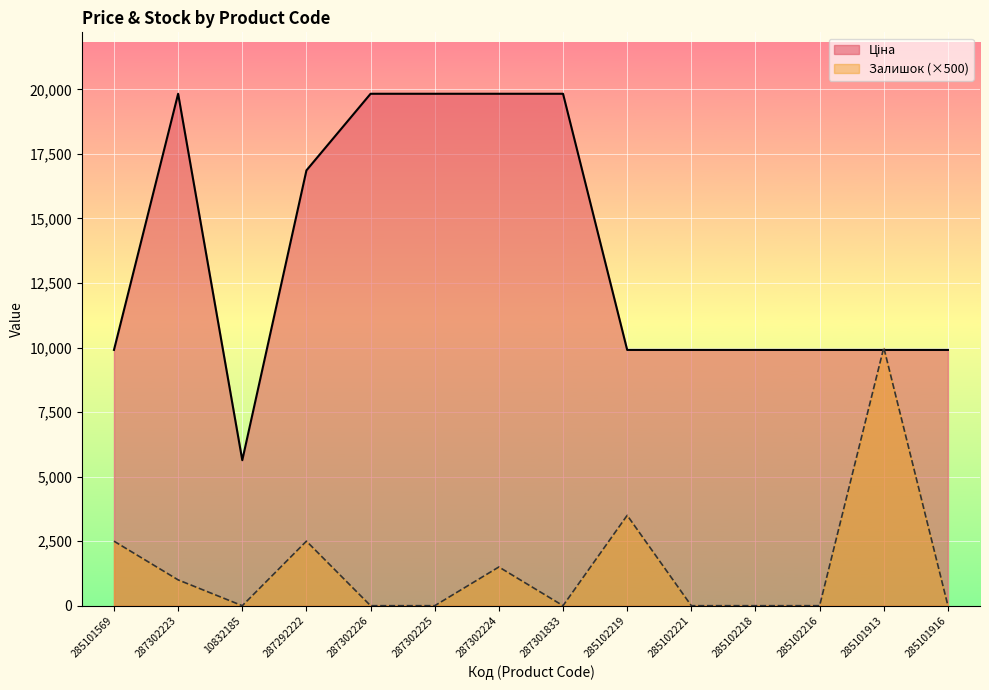

At which category is the sum across all series the highest?

287302224